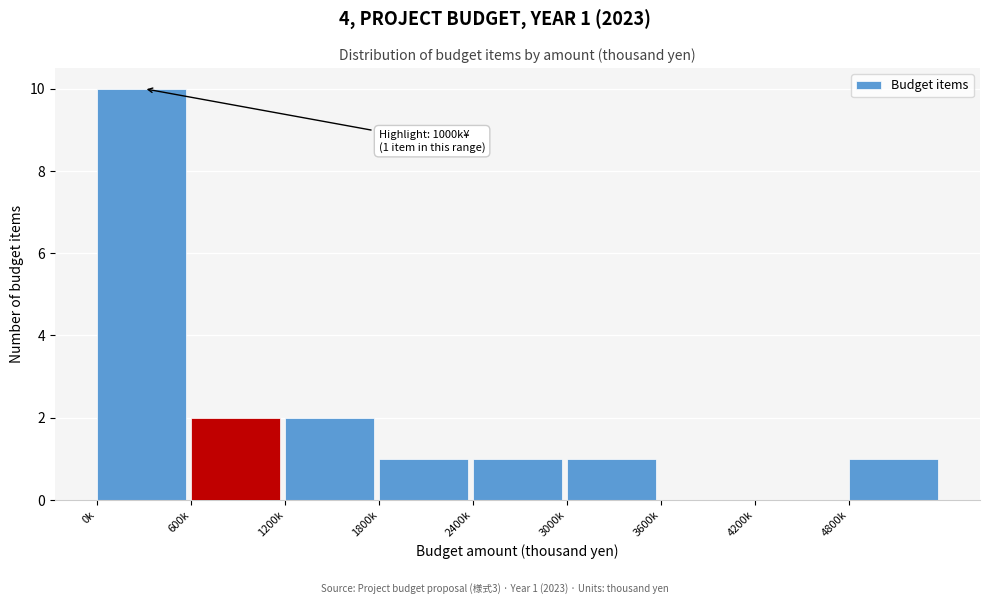

Reading left to right, extract all data points from this chart.

0k=10	600k=2	1200k=2	1800k=1	2400k=1	3000k=1	3600k=0	4200k=0	4800k=1